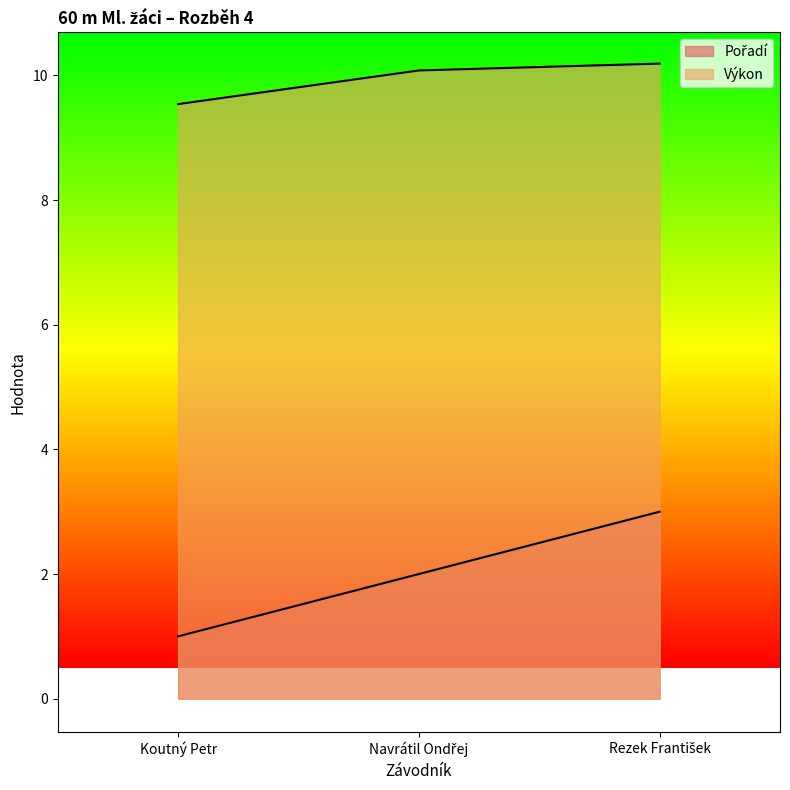

What is the sum of the Výkon values at Koutný Petr and Navrátil Ondřej?

19.6